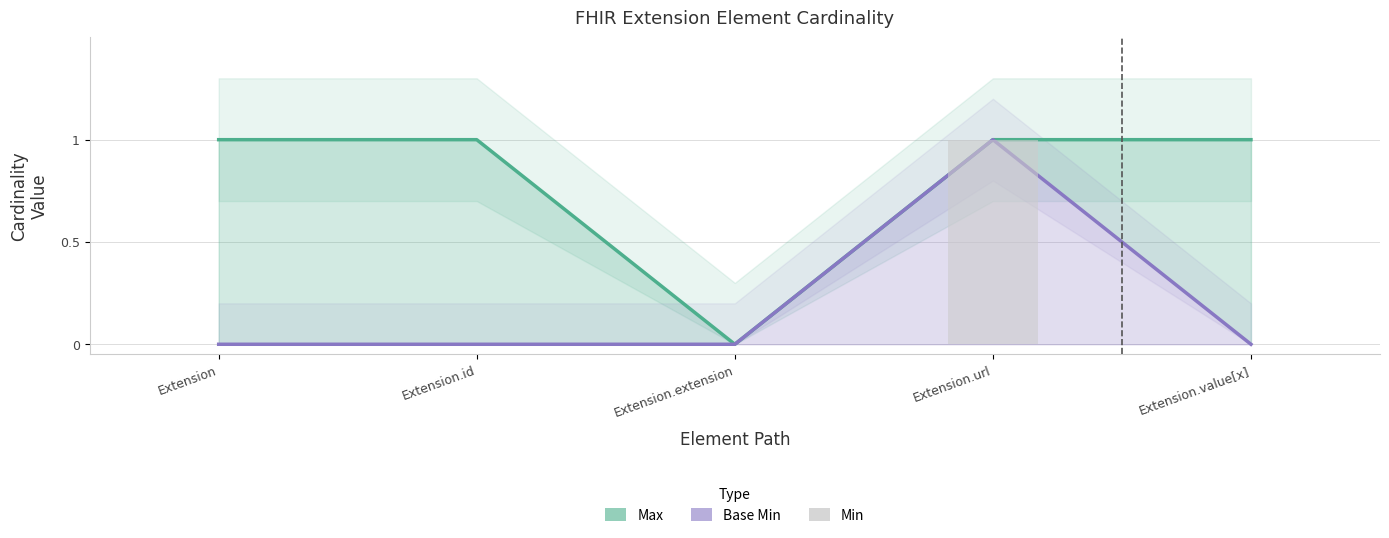

How many categories are shown in the chart?

5